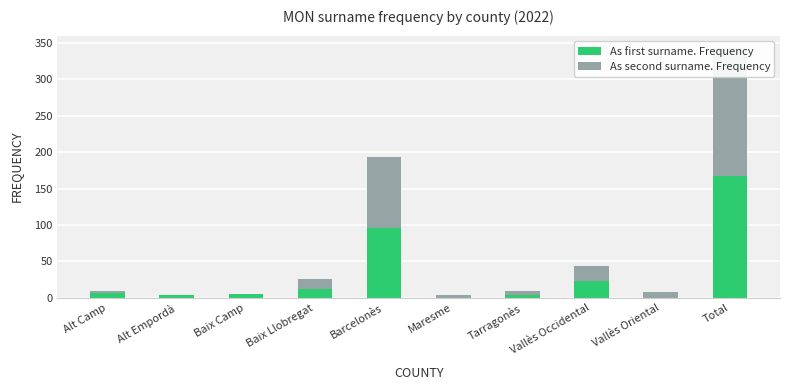

Reading left to right, extract all data points from this chart.

As first surname. Frequency: Alt Camp=6	Alt Empordà=4	Baix Camp=5	Baix Llobregat=12	Barcelonès=96	Maresme=0	Tarragonès=4	Vallès Occidental=23	Vallès Oriental=0	Total=168
As second surname. Frequency: Alt Camp=4	Alt Empordà=0	Baix Camp=0	Baix Llobregat=14	Barcelonès=97	Maresme=4	Tarragonès=5	Vallès Occidental=21	Vallès Oriental=8	Total=175